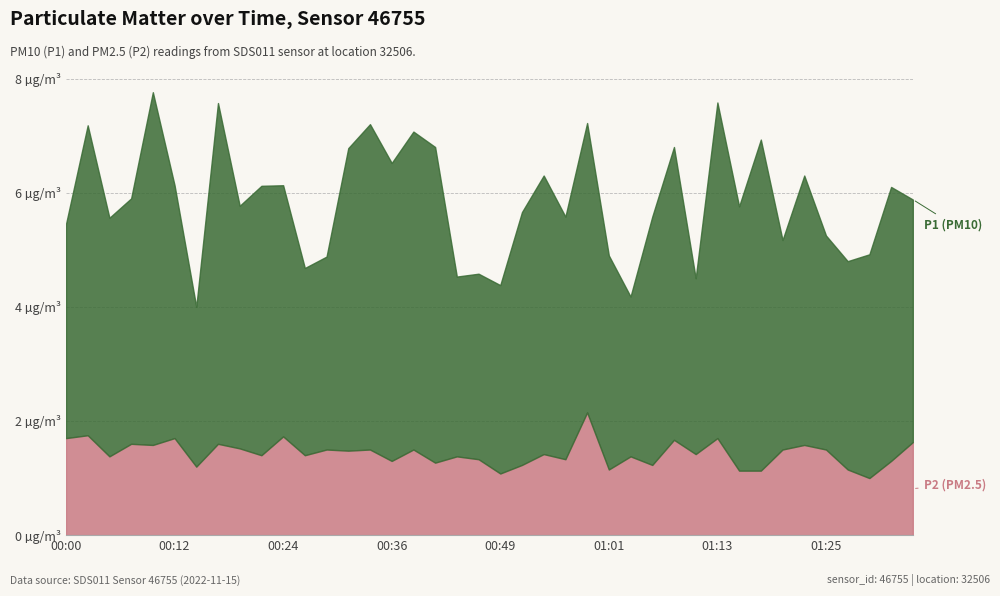

What is the label of the 10th point from the right?

01:13